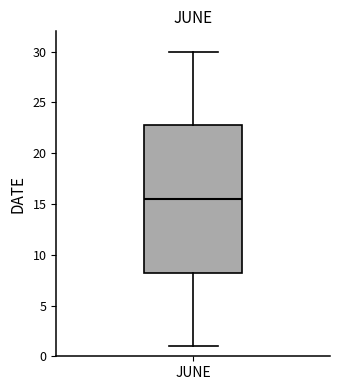

Read this box plot against the y-axis: the position of the median line, the range covered by the box, and the ends of both whiskers. The values are not printed on the chart, so give them approximately, as read against the axis.

median 15.5, box 8.5 to 23.0, whiskers 1.0 to 30.0